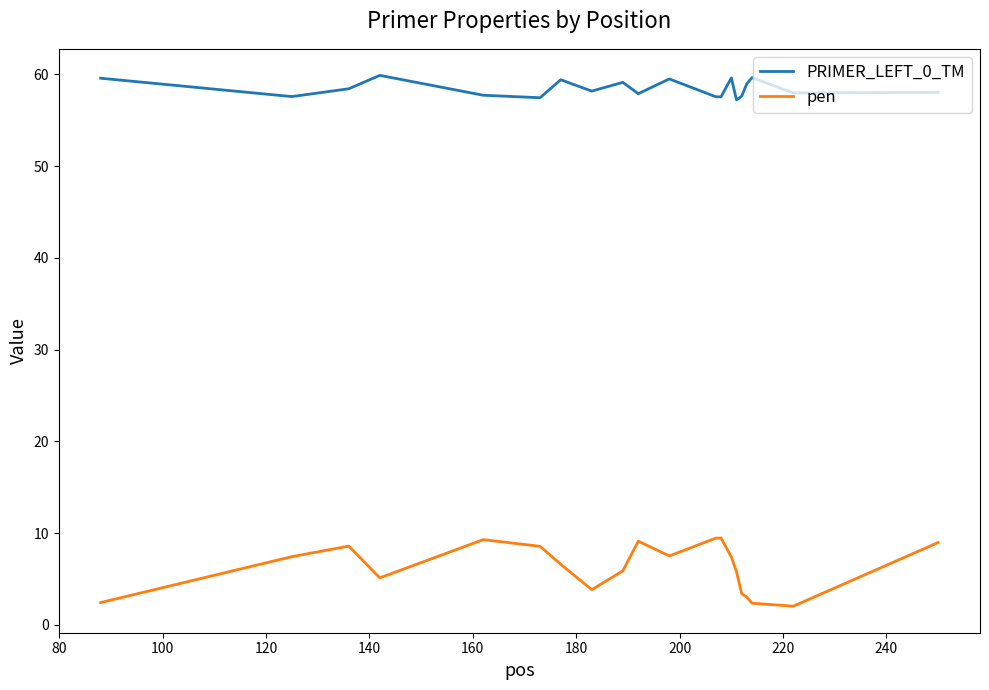

True or false: pen and PRIMER_LEFT_0_TM intersect in this chart.

False